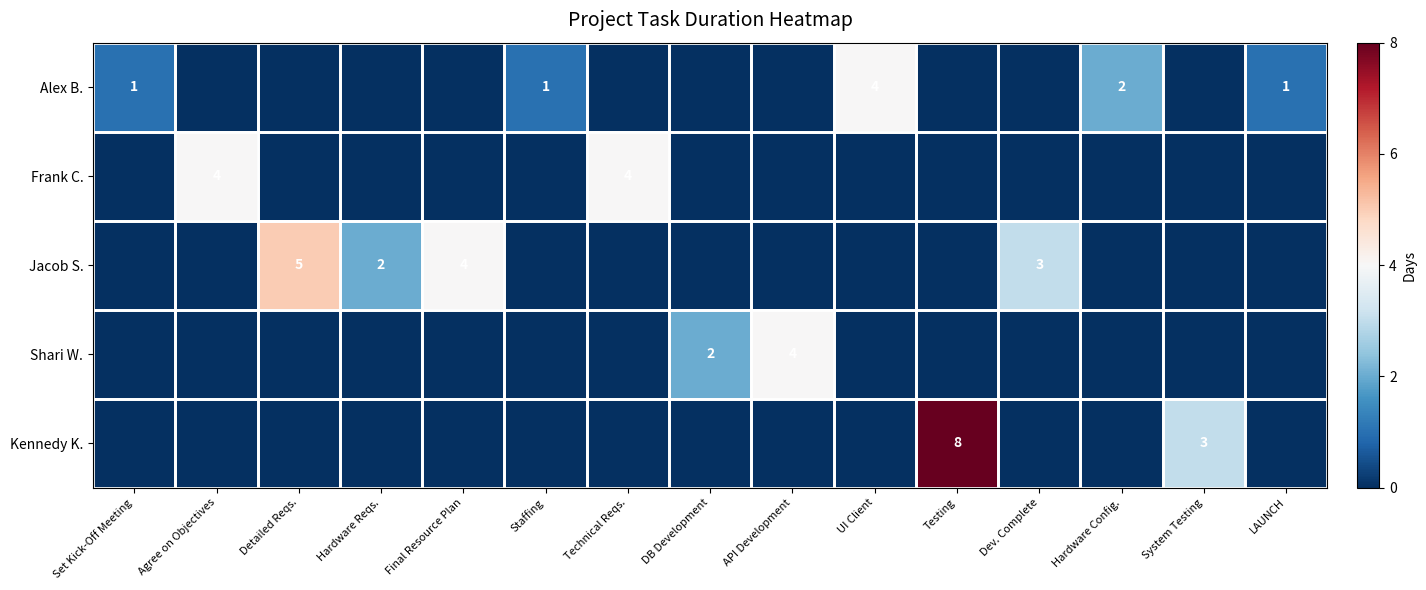

What is the spread (max minus min) of values at System Testing?

3